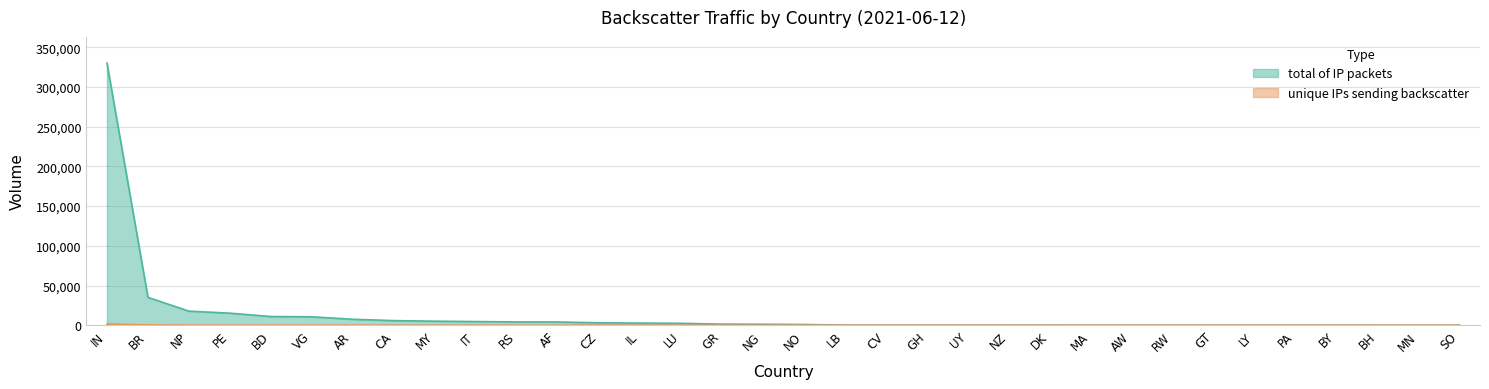

Which series has the largest range (max minus min)?

total of IP packets